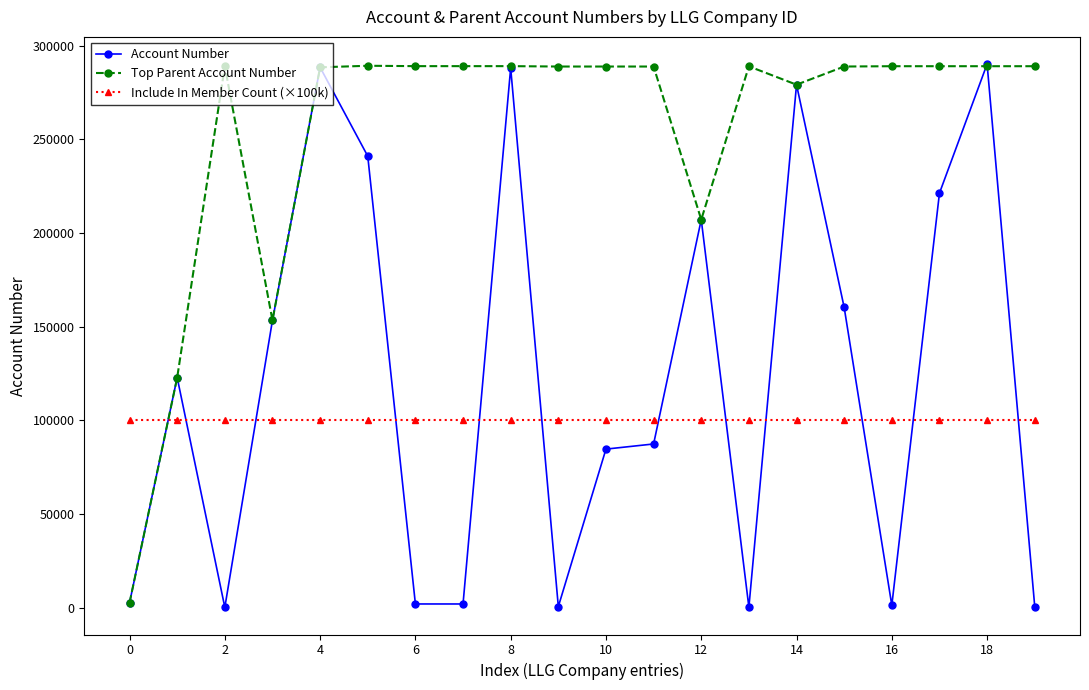

Which series ends up on top after the final intersection of Account Number and Include In Member Count (×100k)?

Include In Member Count (×100k)